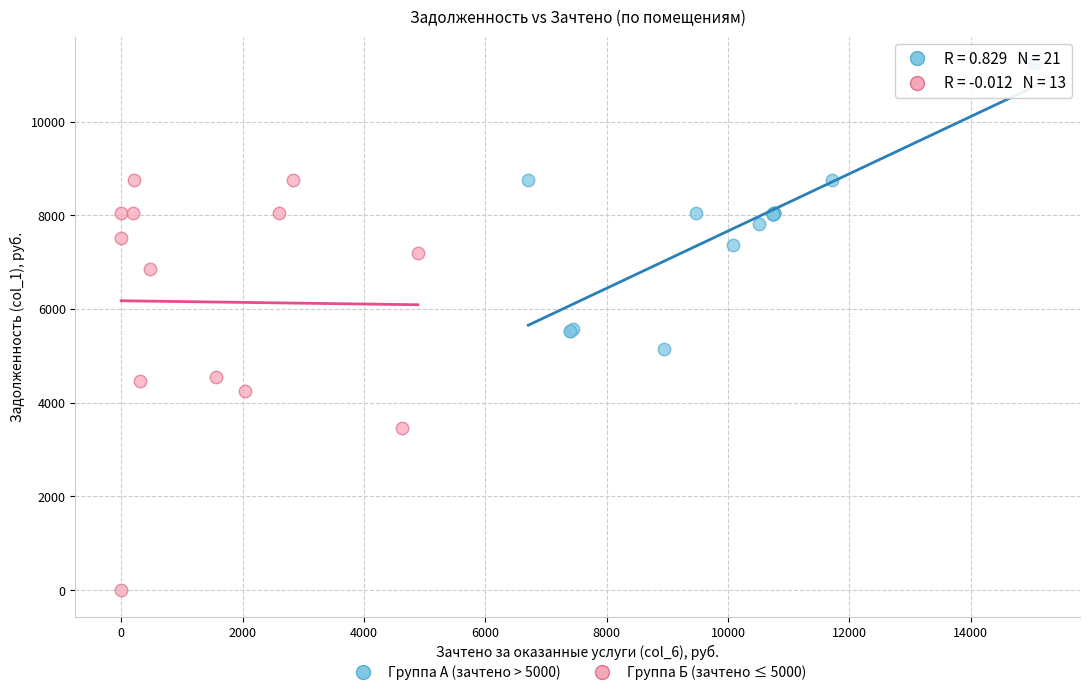

What are all the series names shown in the legend?

Группа А (зачтено > 5000), Группа Б (зачтено ≤ 5000)